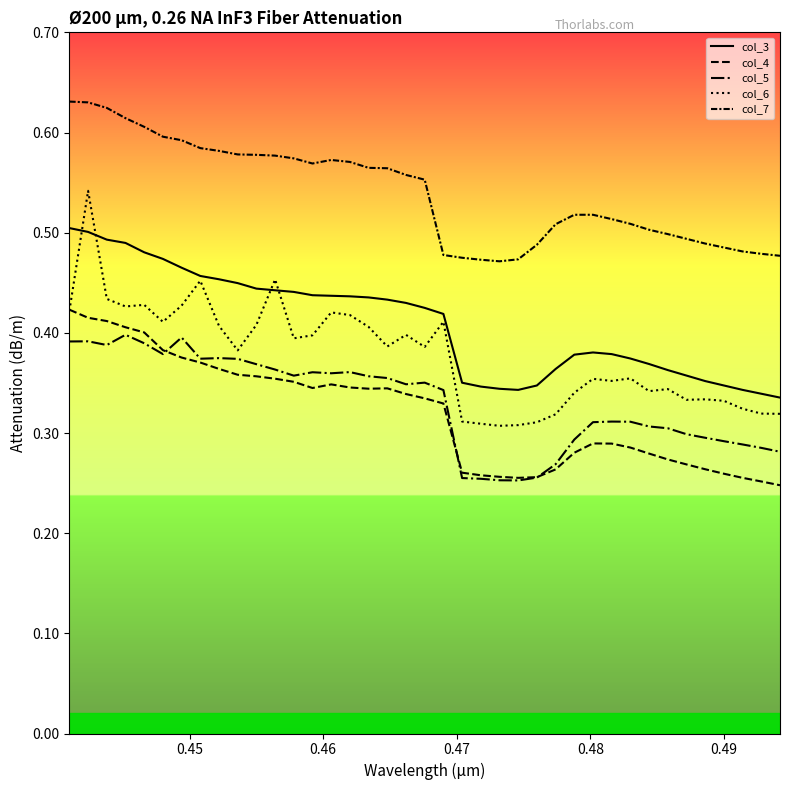

Does the chart display data point markers on the line(s)?

No